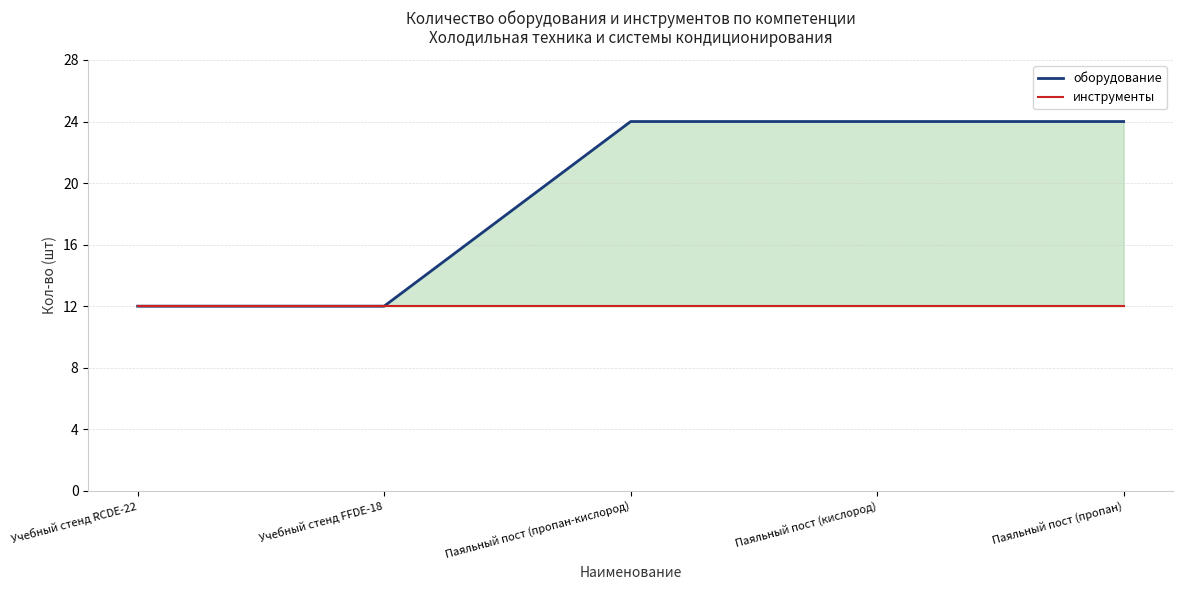

Which category has the lowest value in the оборудование series?

Учебный стенд RCDE-22